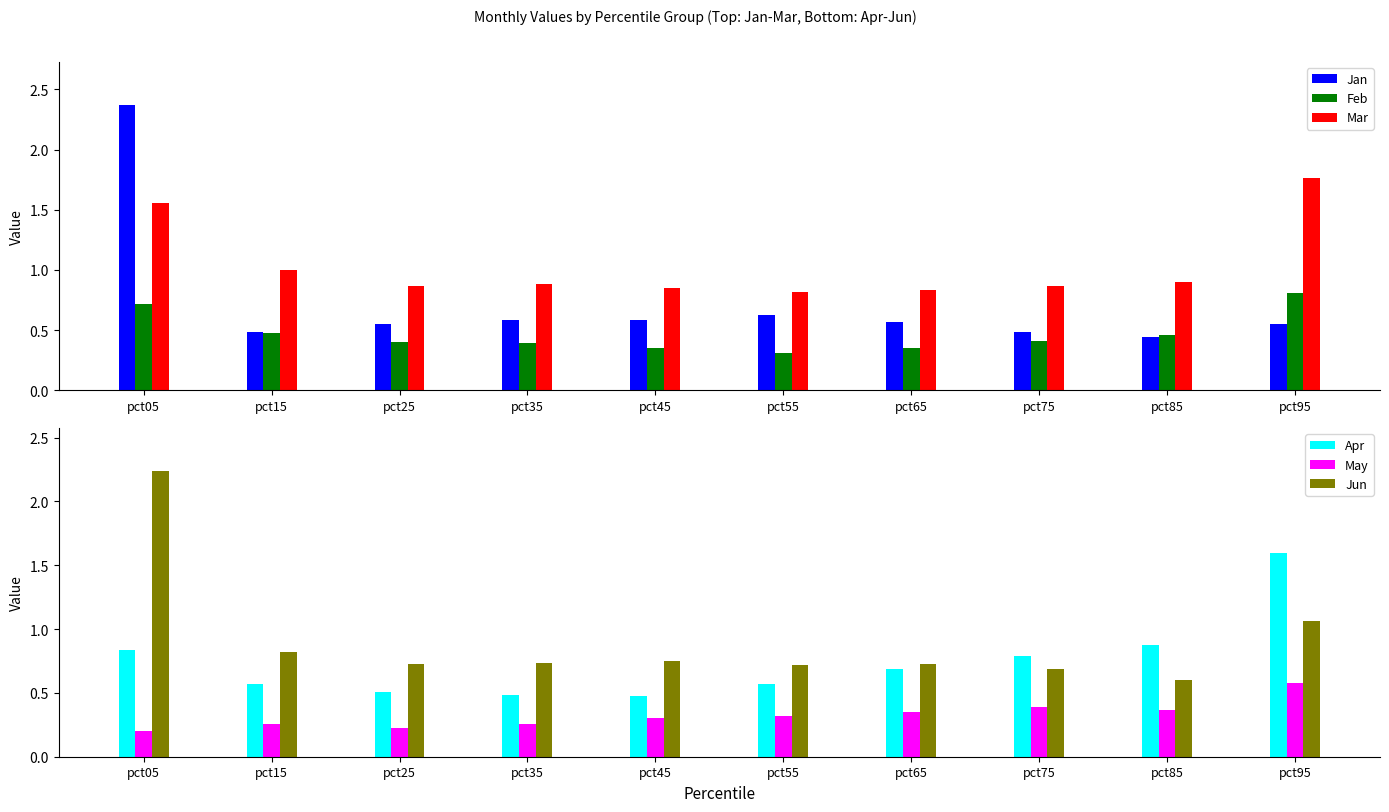

What is the total value across all series at pct35?

3.3